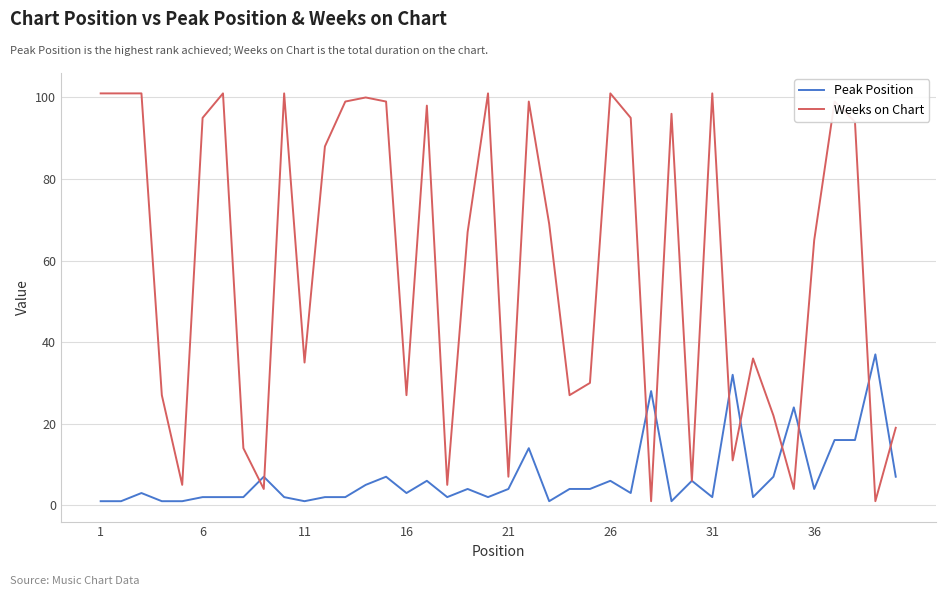

Which series has the widest spread of values?

Weeks on Chart